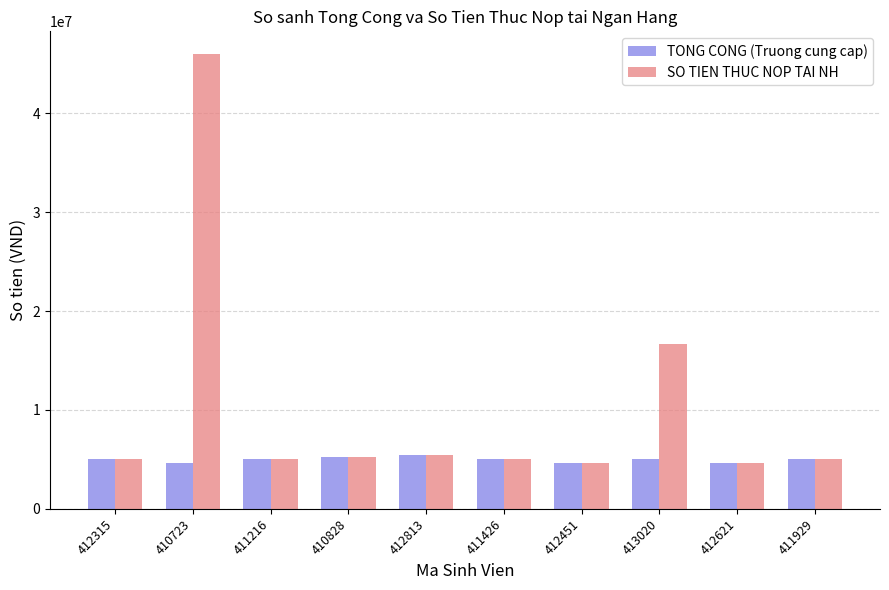

What are all the series names shown in the legend?

TONG CONG (Truong cung cap), SO TIEN THUC NOP TAI NH